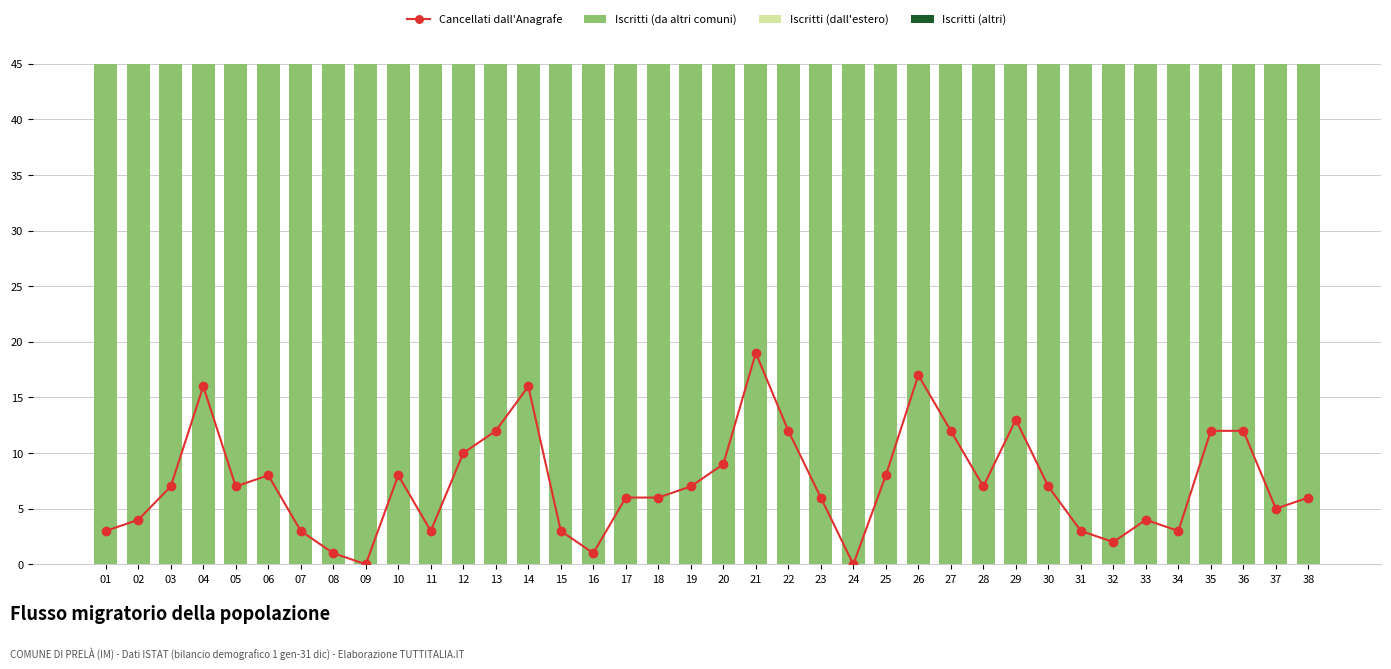

Where does the Iscritti (altri) series first go above 5?

04